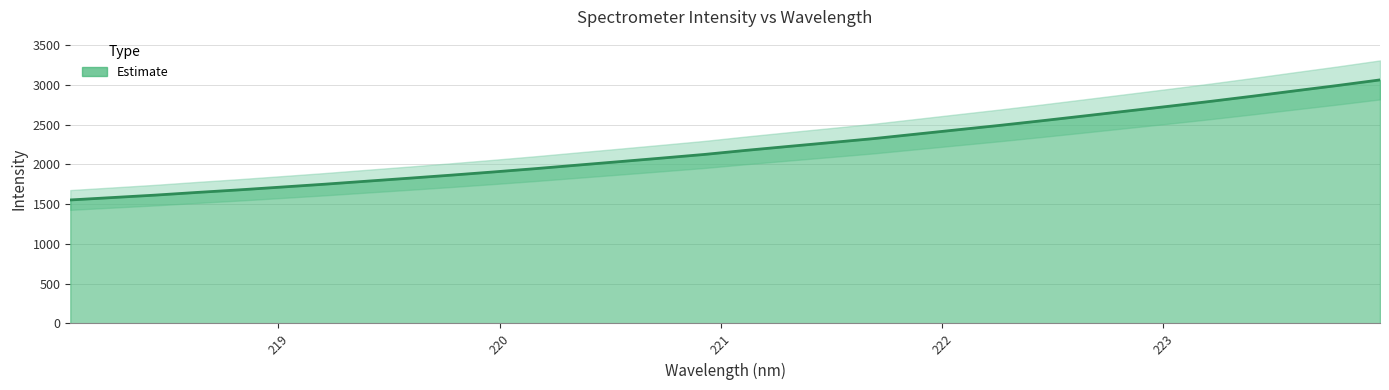

True or false: the data shows 2269.8 at 218.6332.

False